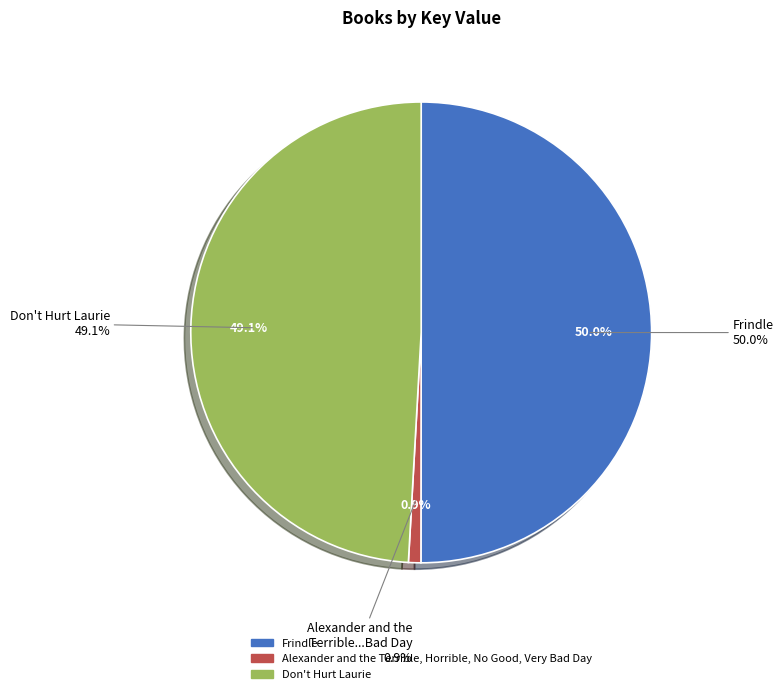

How many slices are in this pie chart?

3